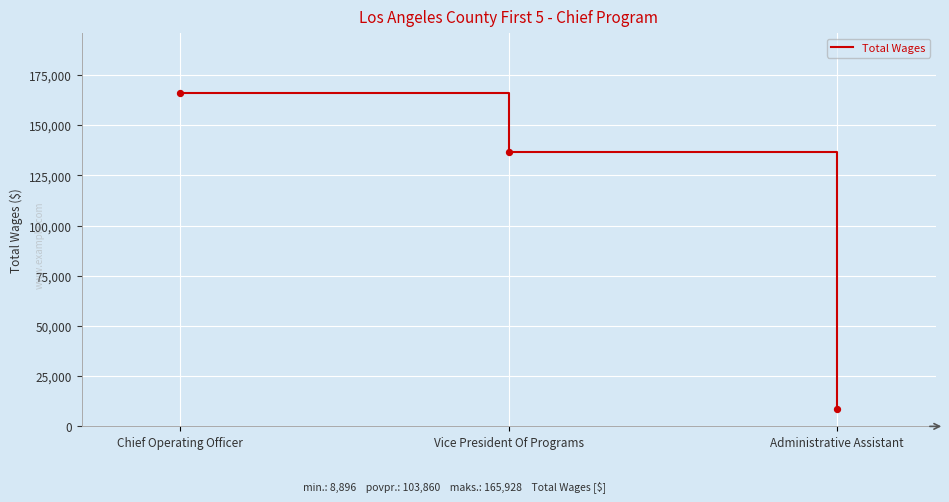

Which has a higher value, Chief Operating Officer or Administrative Assistant?

Chief Operating Officer